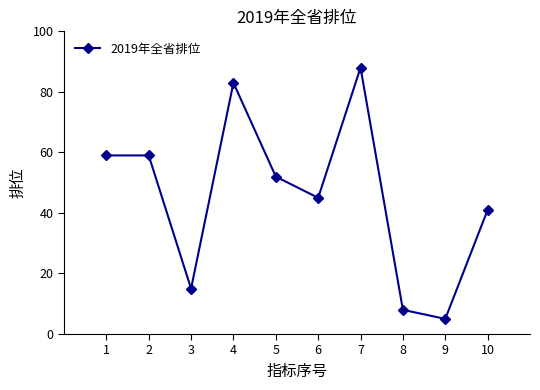

What is the value of the 3rd point from the left?

15